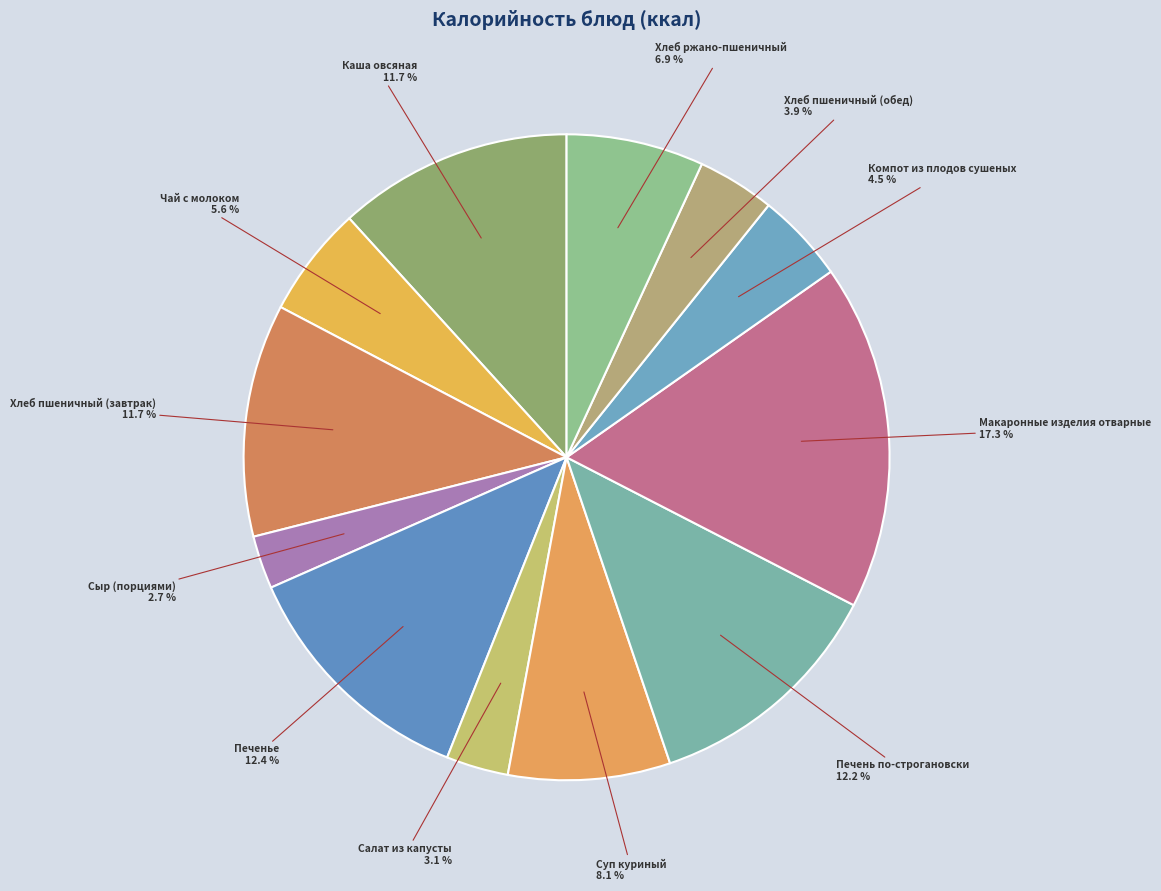

How many slices are in this pie chart?

12